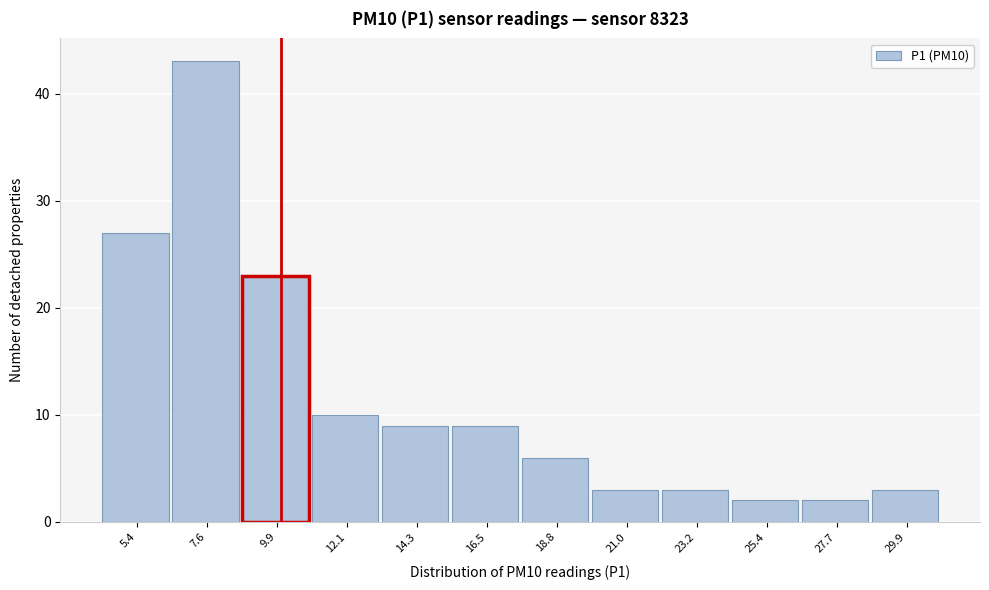

What is the height of the bar covering 11.0 to 13.0 on the x-axis? Neither the bar edges nor the heights are printed on the chart, so give them approximately, as read against the axes.

10